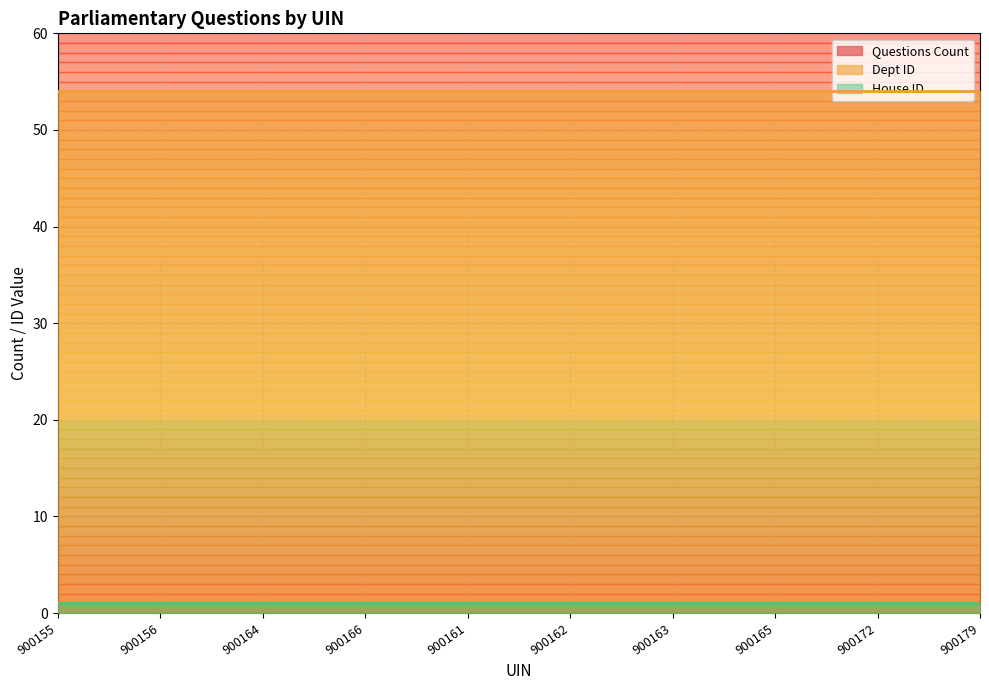

Is it true that House ID equals 0 at 900161?

False